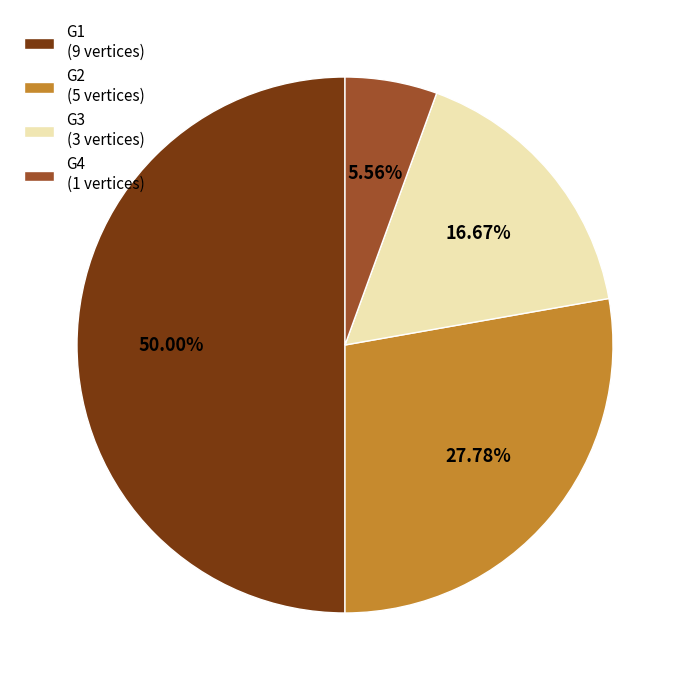

Between G2 (5 vertices) and G3 (3 vertices), which is larger?

G2 (5 vertices)